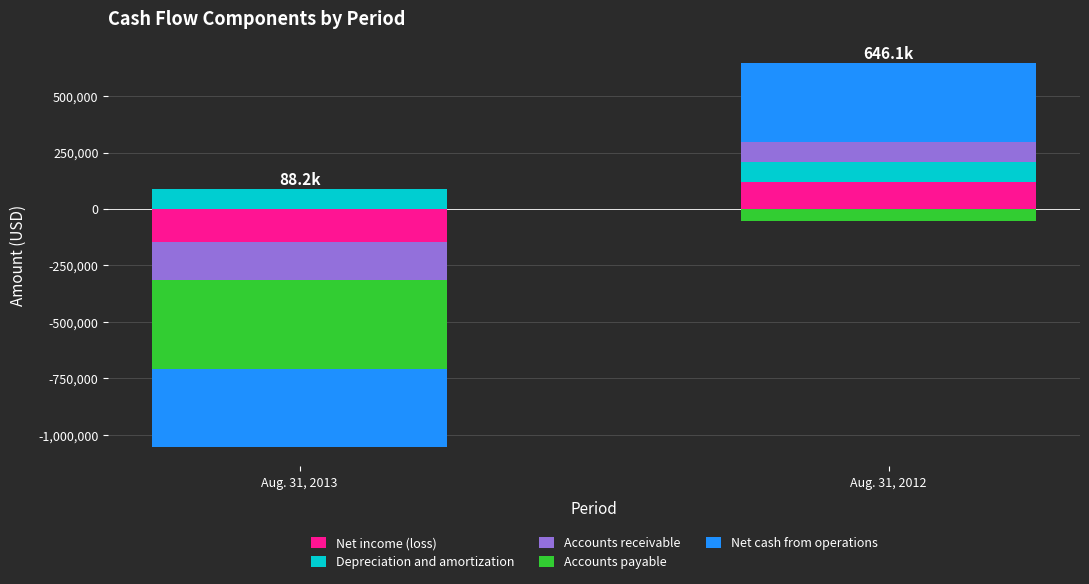

What is the total value across all series at Aug. 31, 2012?

646065